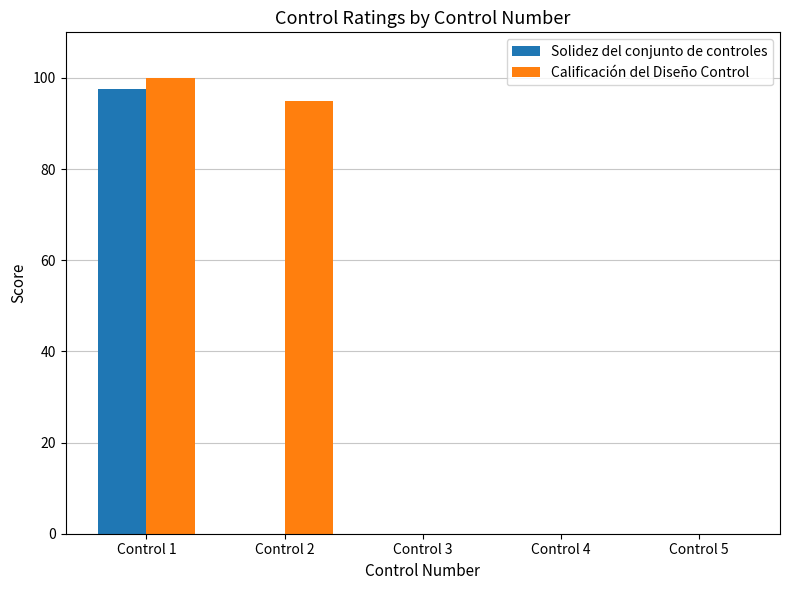

What is the greatest value displayed?

100.0